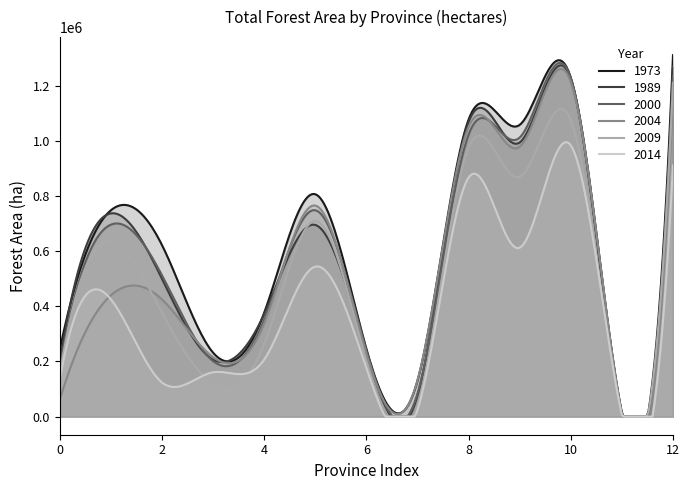

Reading left to right, transcribe all the data shown in this chart.

1973: 240698.4	747898.5	622927.6	232422.8	375708.7	806560.3	246454.9	129873.6	1076876.6	1057880.1	1228871.9	13439.7	1310568.2
1989: 194799.5	736975.0	500465.5	206844.3	371428.0	695250.1	233869.1	76257.9	1068066.8	993913.6	1225129.5	7209.6	1270768.0
2000: 177110.5	696023.7	513318.4	201769.3	350457.0	748532.1	241167.4	83389.8	1022183.6	1011774.7	1228260.1	8614.8	1234156.4
2004: 60228.6	439538.6	425389.7	215793.9	337539.8	765474.4	229309.4	131246.3	1050485.8	978575.4	1213981.3	11706.7	1155736.0
2009: 152467.1	633401.2	377625.2	121629.7	263794.3	709333.5	200899.7	32473.5	975085.4	869398.7	1074625.6	2655.4	1210872.2
2014: 132706.4	425980.1	124355.6	160809.7	206540.1	543934.8	176490.7	24009.5	866795.8	612467.7	983886.3	3168.3	910752.0